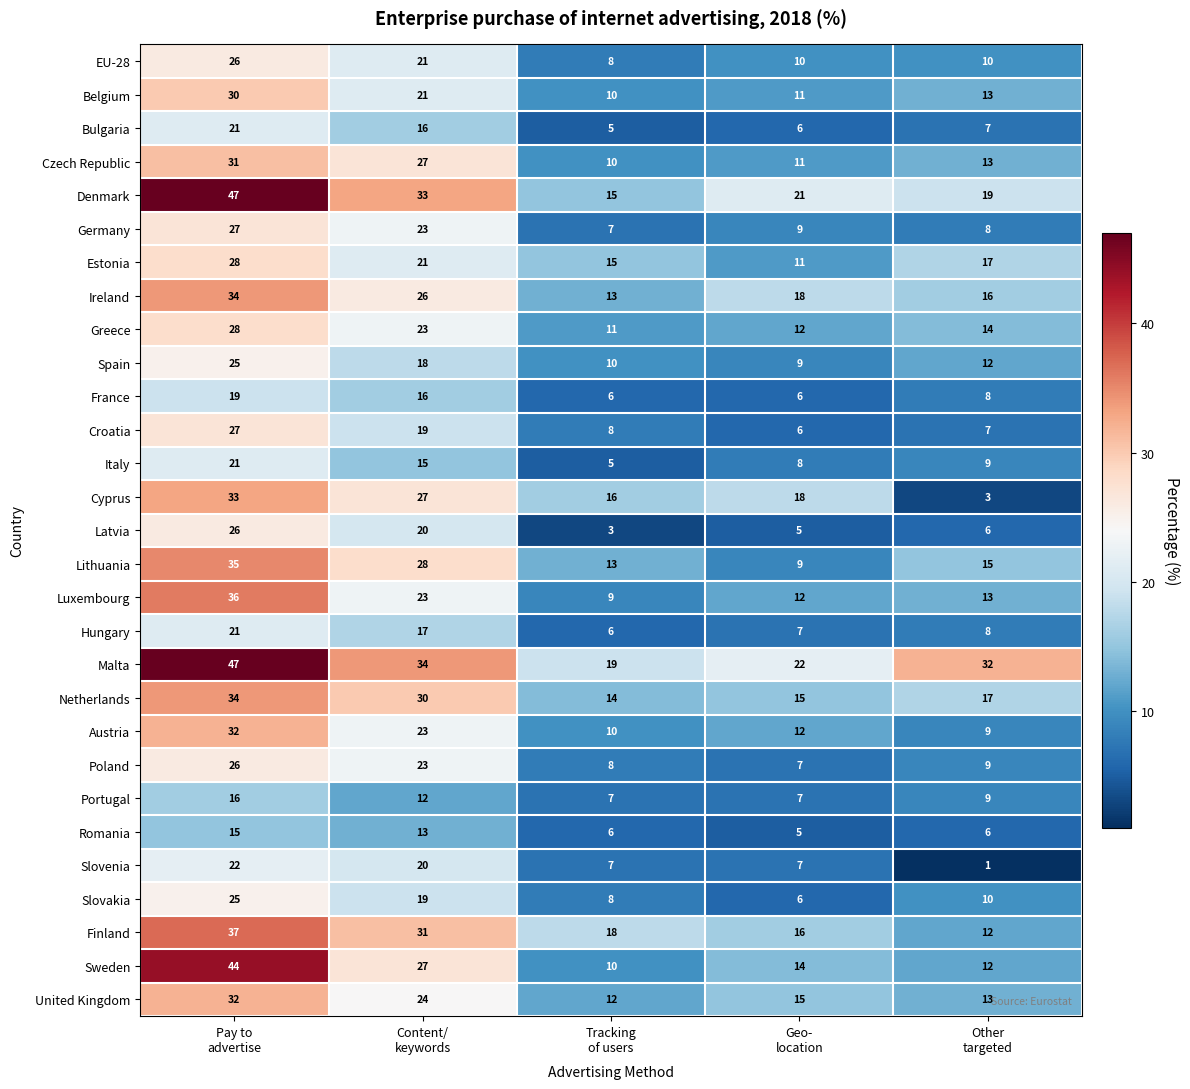

What is the average value of the Czech Republic series?

18